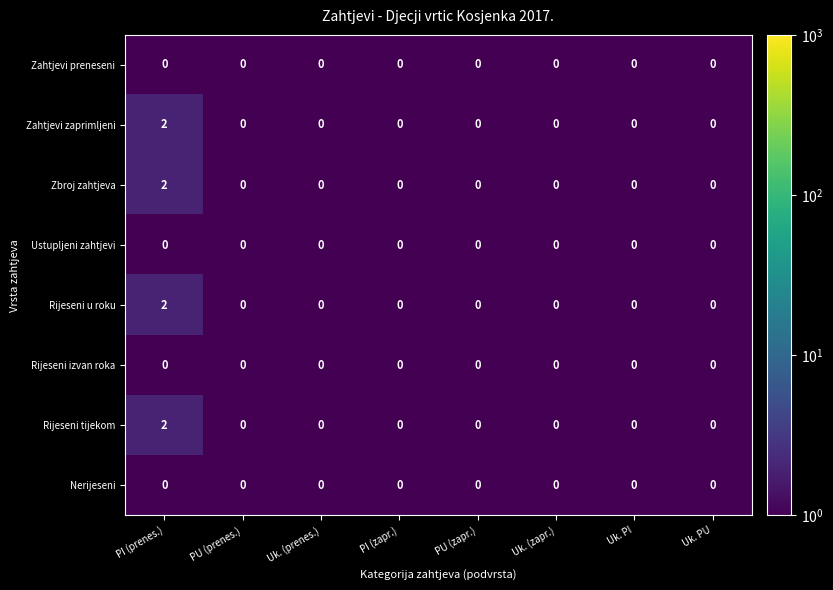

At which category is the sum across all series the highest?

PI (prenes.)